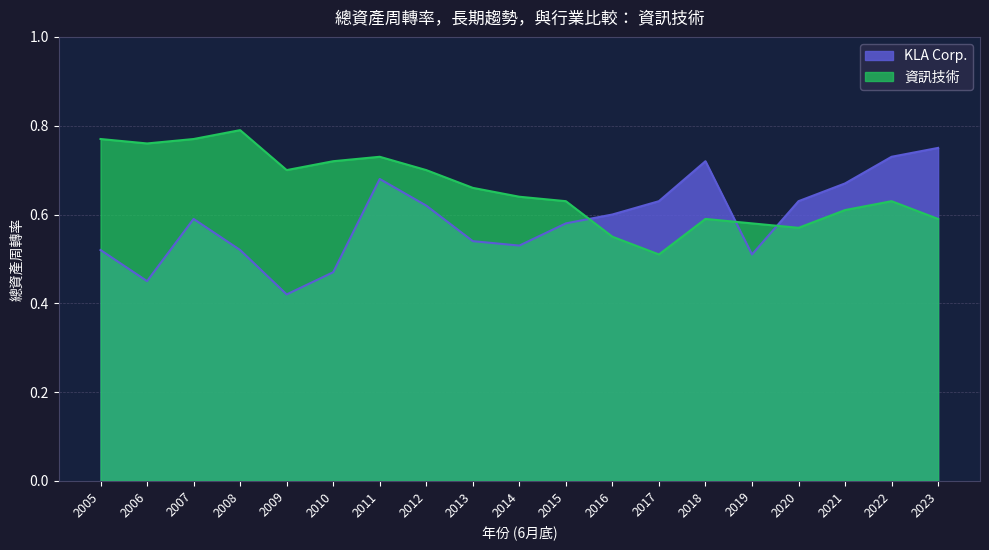

At 2022, list the series in order from largest to smallest.

KLA Corp., 資訊技術